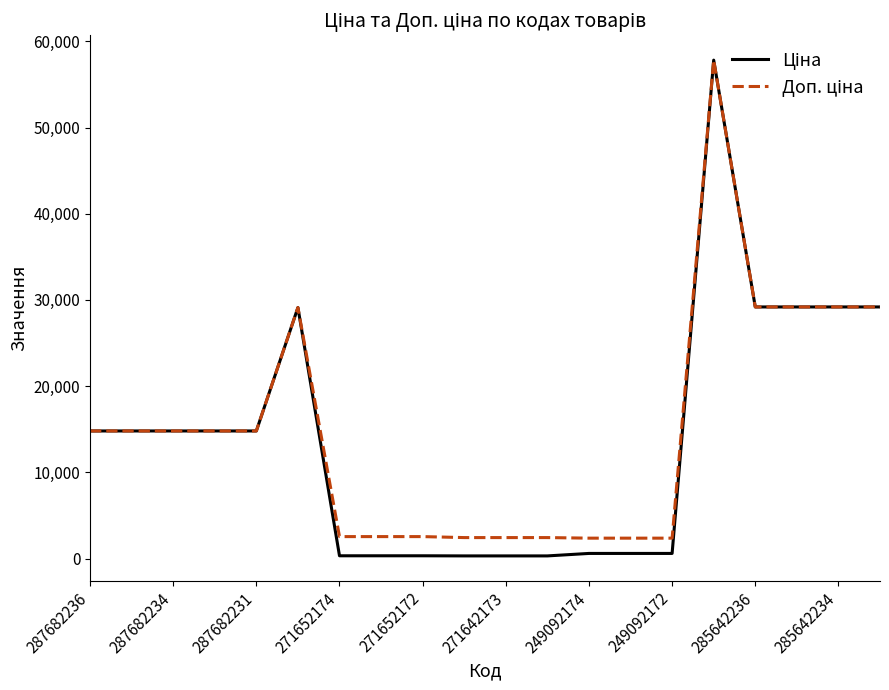

At how many categories does at least one series exceed 12893?

11